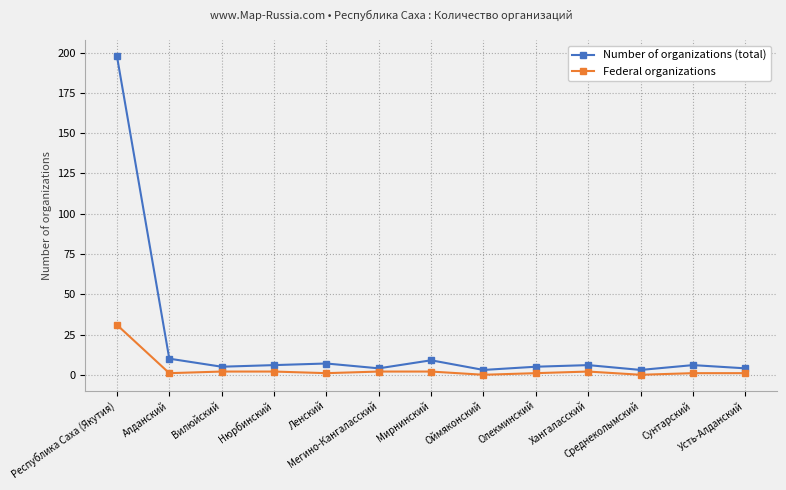

Which series has the largest total across all categories?

Number of organizations (total)